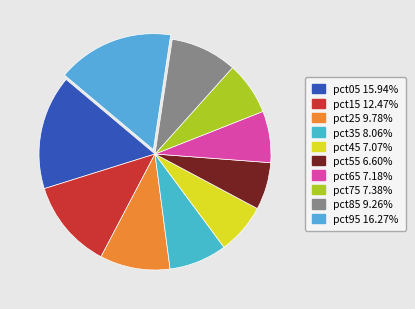

Combined, what portion of the pie is pct75 and pct85?

16.6%